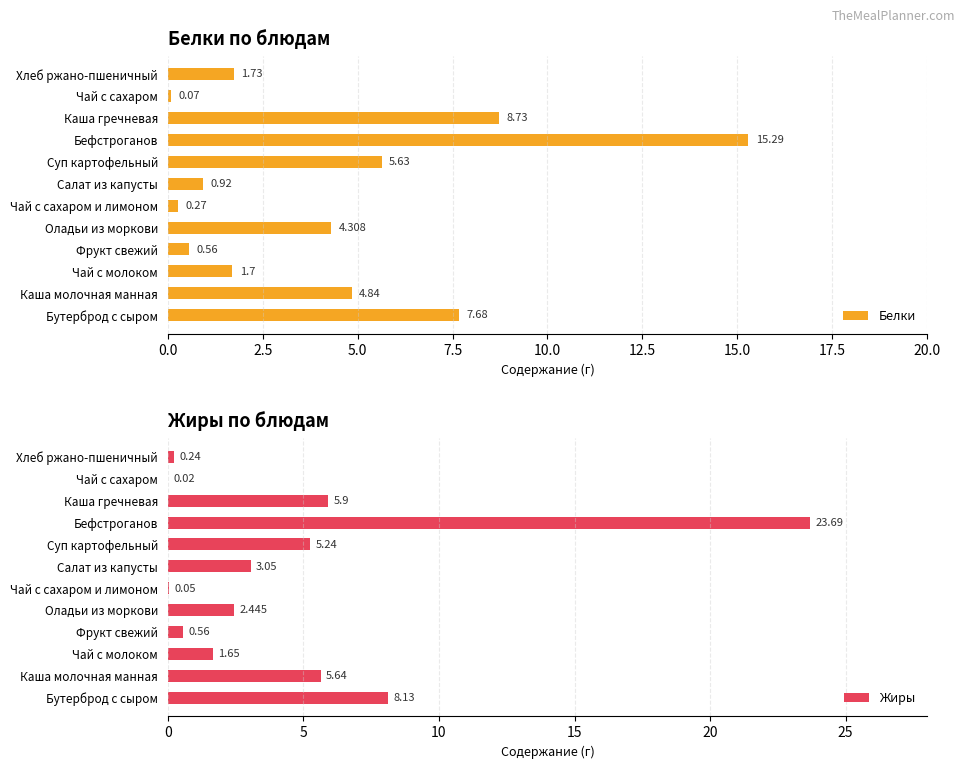

Which series has the largest total across all categories?

Жиры